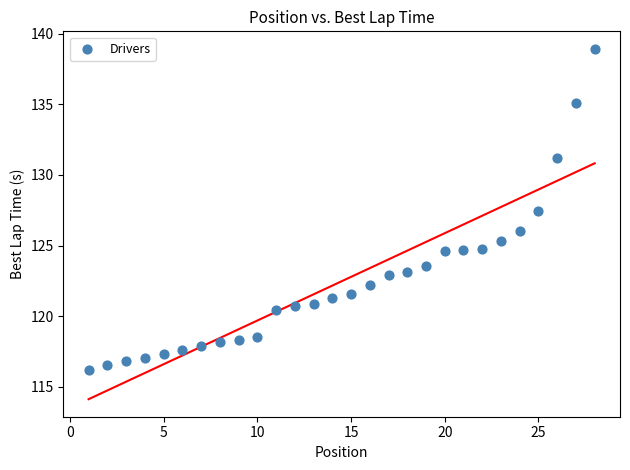

What is the range of X values (max minus min)?

27.0